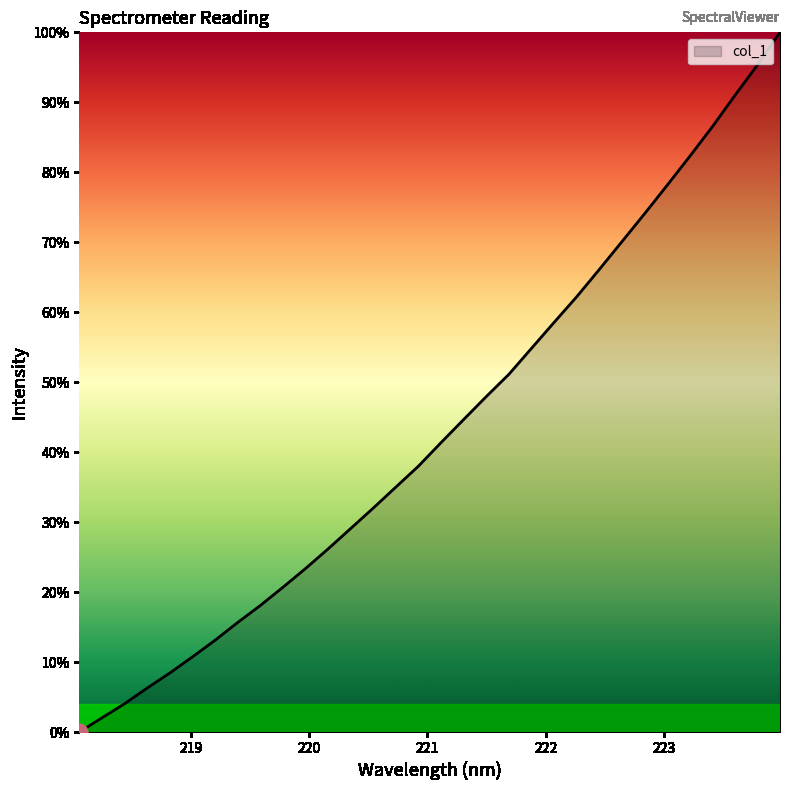

What is the difference between the maximum and minimum values?

100.0